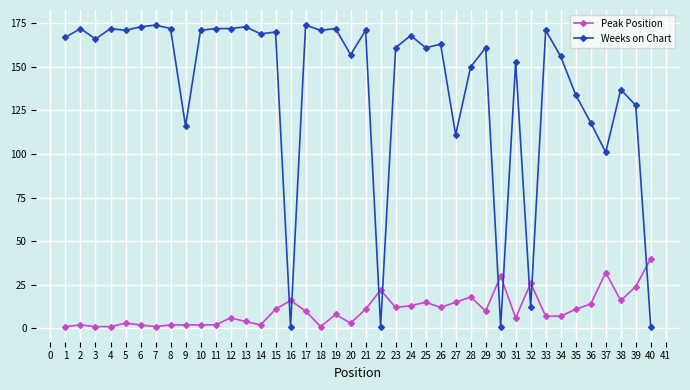

How many categories are shown in the chart?

40